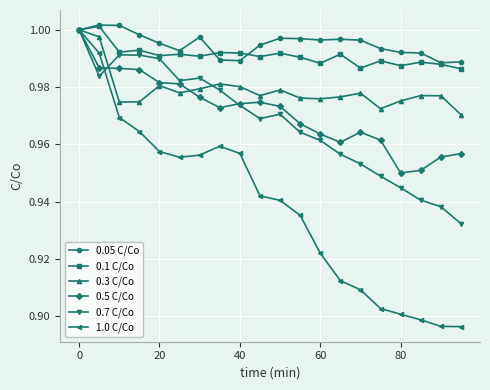

What are all the series names shown in the legend?

0.05 C/Co, 0.1 C/Co, 0.3 C/Co, 0.5 C/Co, 0.7 C/Co, 1.0 C/Co